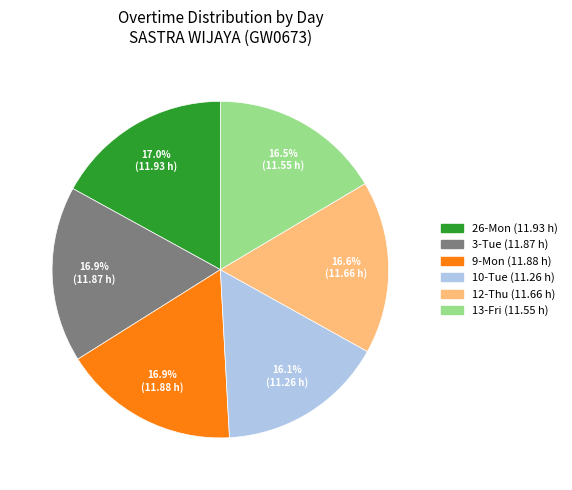

Does any single category account for the majority?

No